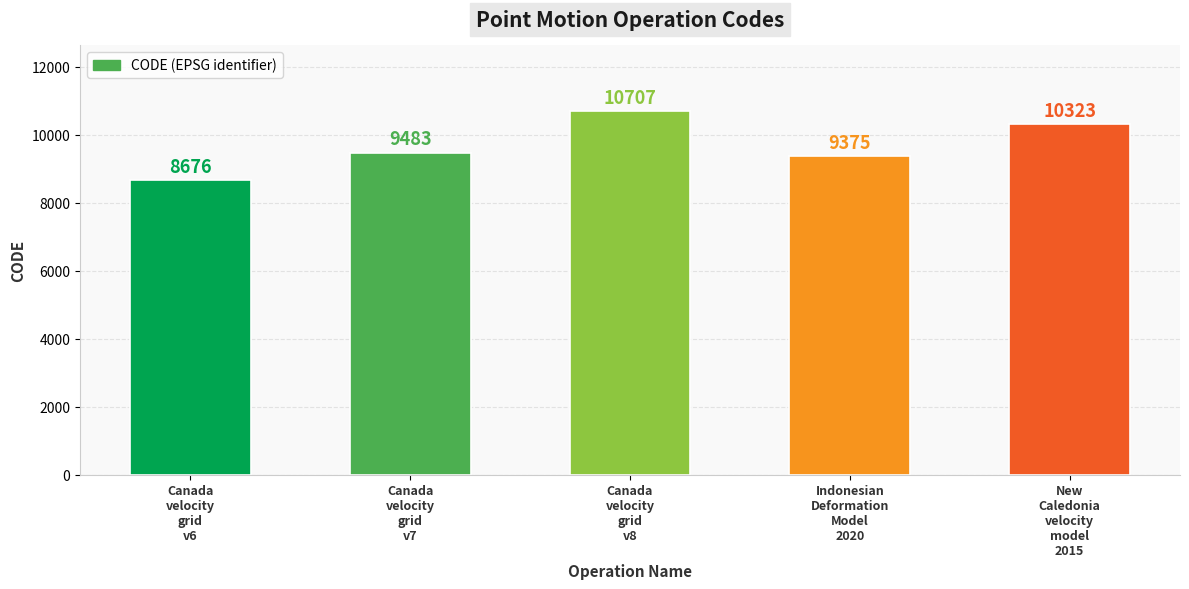

How many values are below 9483?

2